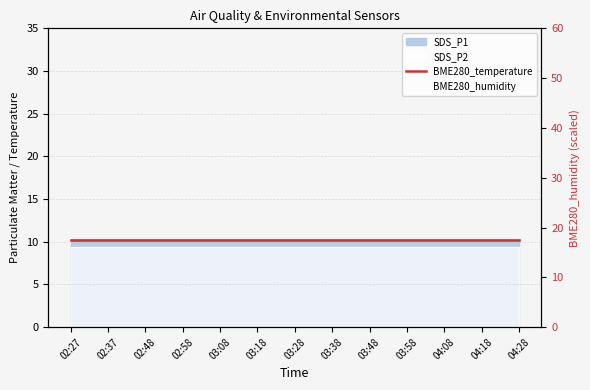

What is the maximum value shown in the chart?

10.2